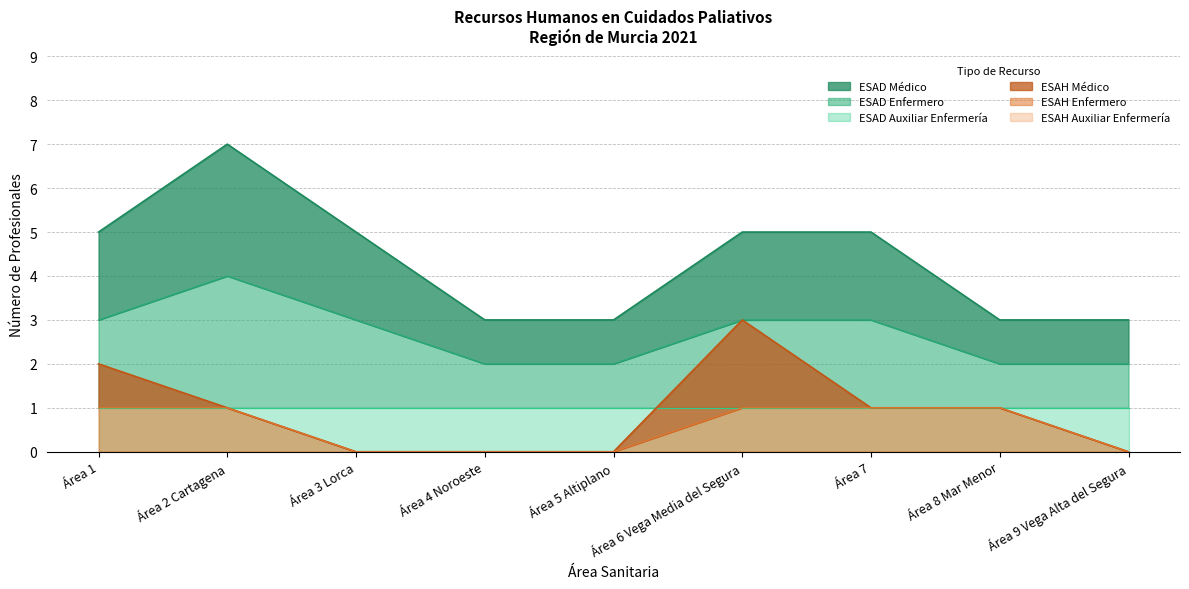

True or false: ESAH Enfermero has more than 1 interior local peaks.

False